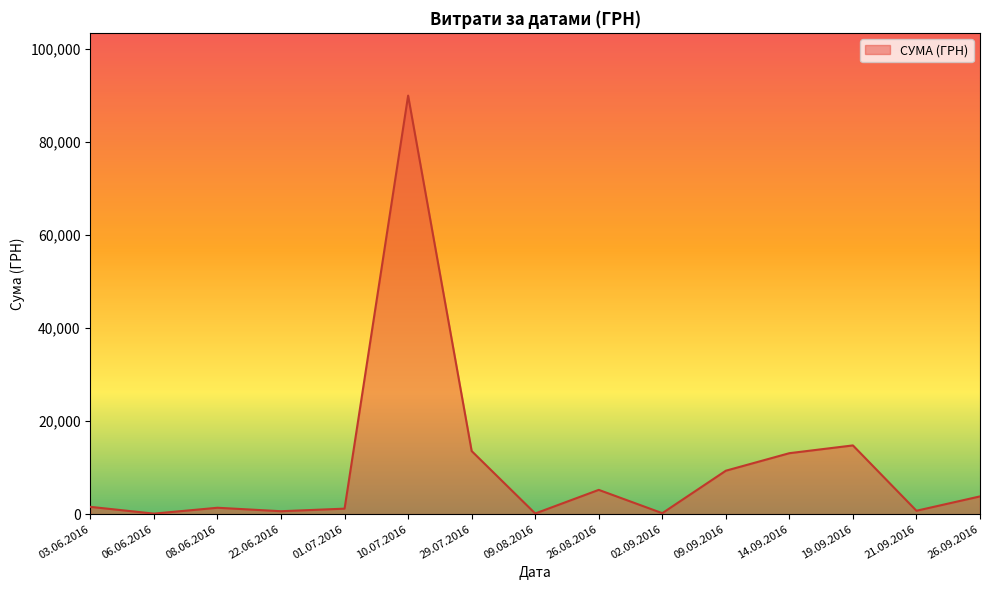

Is it true that the value at 10.07.2016 is 147069.4?

False